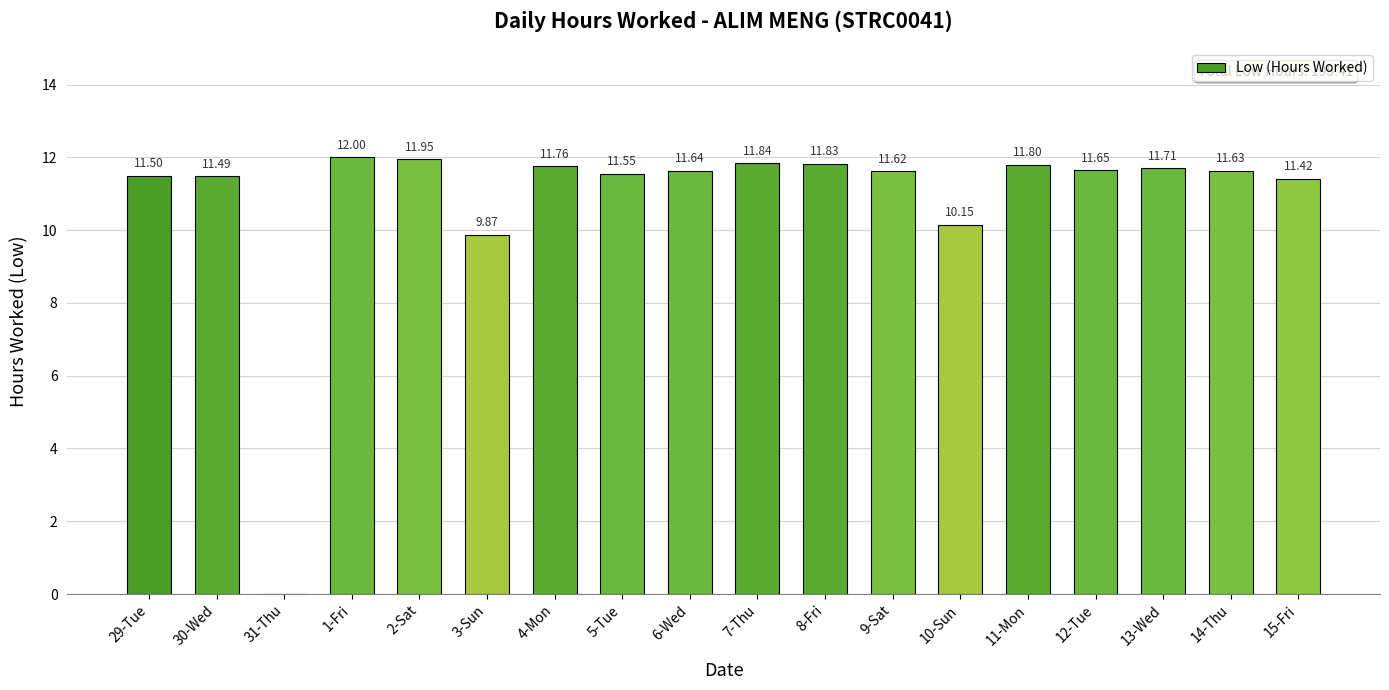

Where is the data nearest to the value 6?

3-Sun